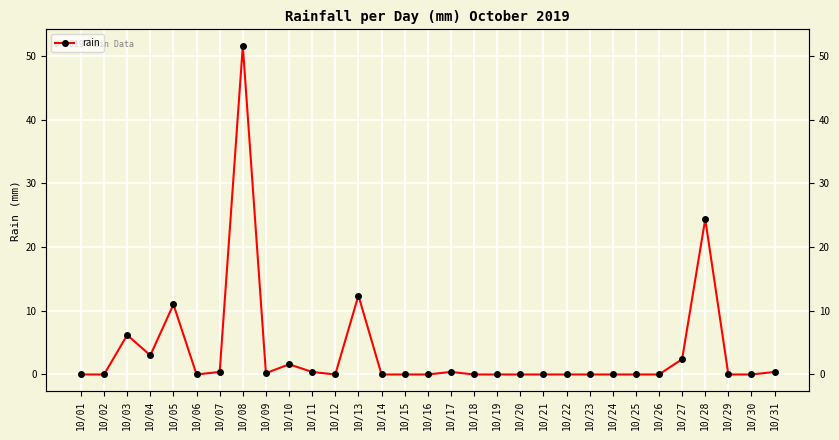

Rank the categories by value from lowest to highest.

10/01, 10/02, 10/06, 10/12, 10/14, 10/15, 10/16, 10/18, 10/19, 10/20, 10/21, 10/22, 10/23, 10/24, 10/25, 10/26, 10/29, 10/30, 10/09, 10/07, 10/11, 10/17, 10/31, 10/10, 10/27, 10/04, 10/03, 10/05, 10/13, 10/28, 10/08